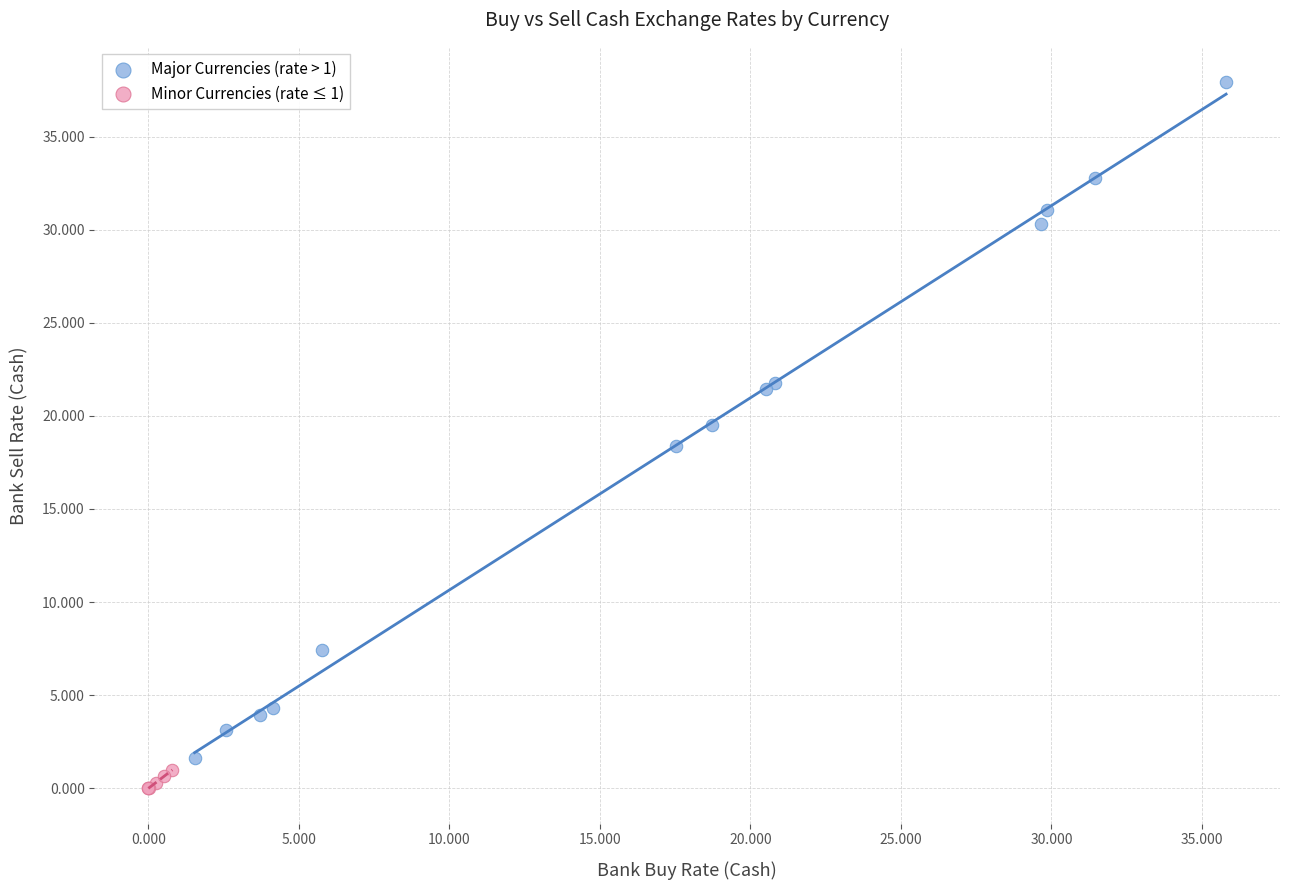

Which series reaches the minimum Y coordinate?

Minor Currencies (rate ≤ 1)